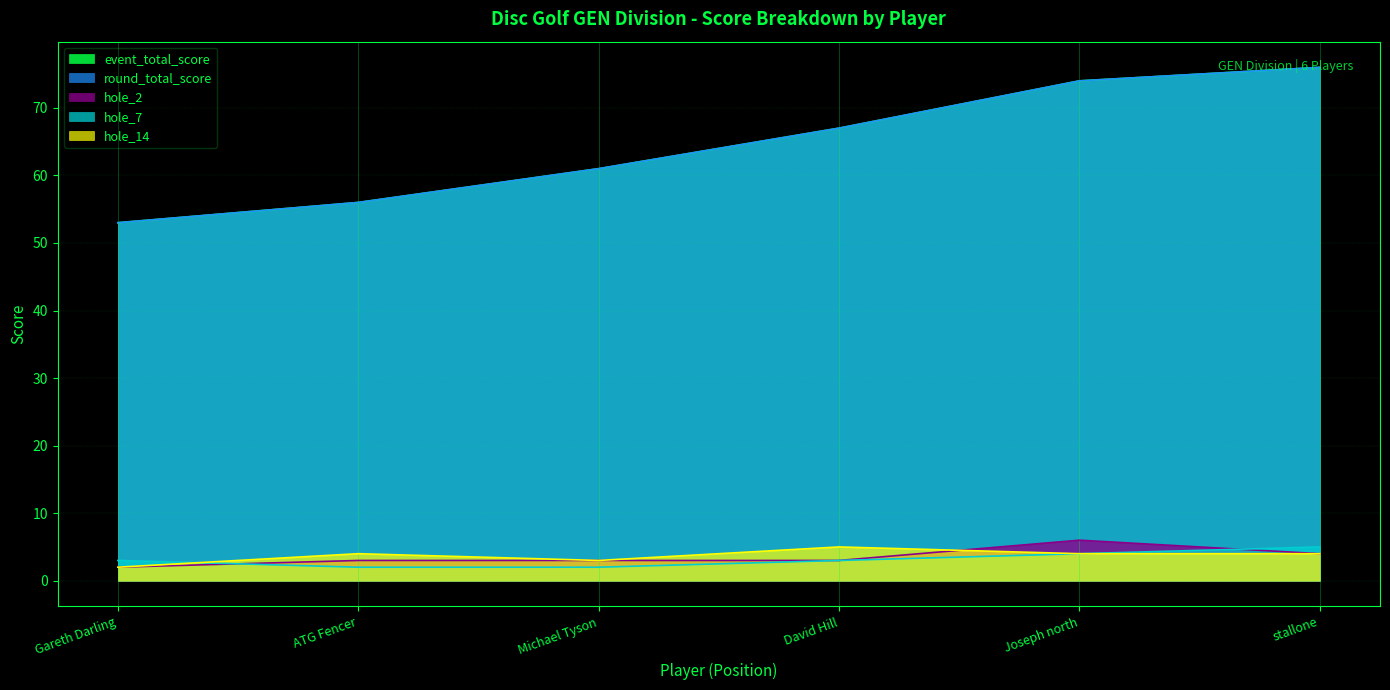

At how many categories does at least one series exceed 73?

2